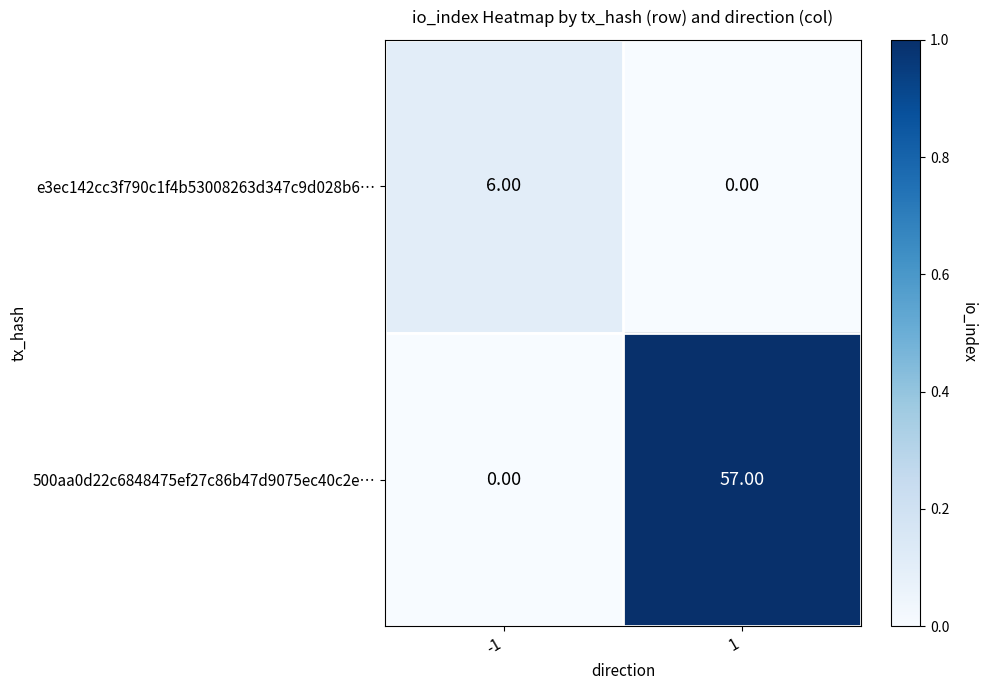

List the labels in order of 500aa0d22c6848475ef27c86b47d9075ec40c2e… value, smallest first.

-1, 1